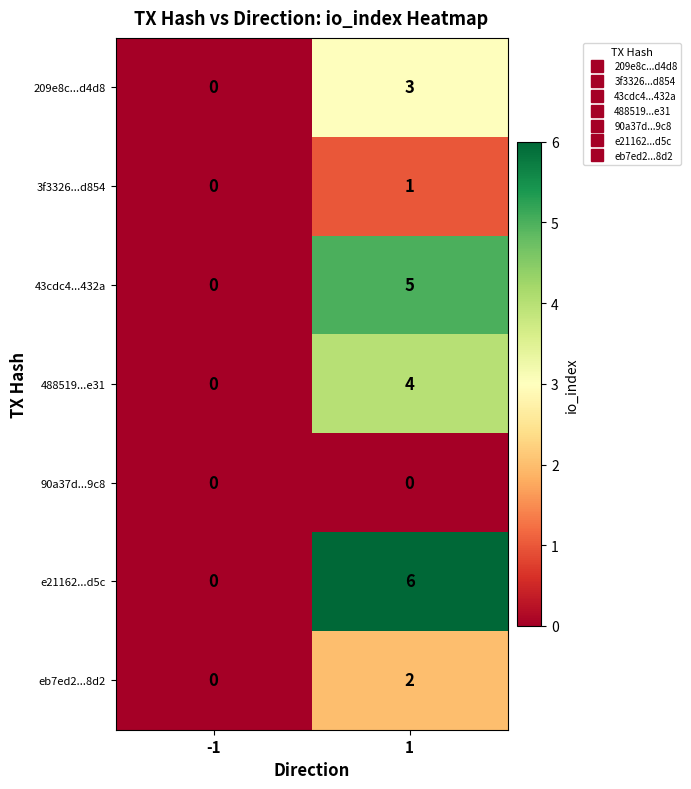

How many values in the e21162...d5c series are below 6?

1